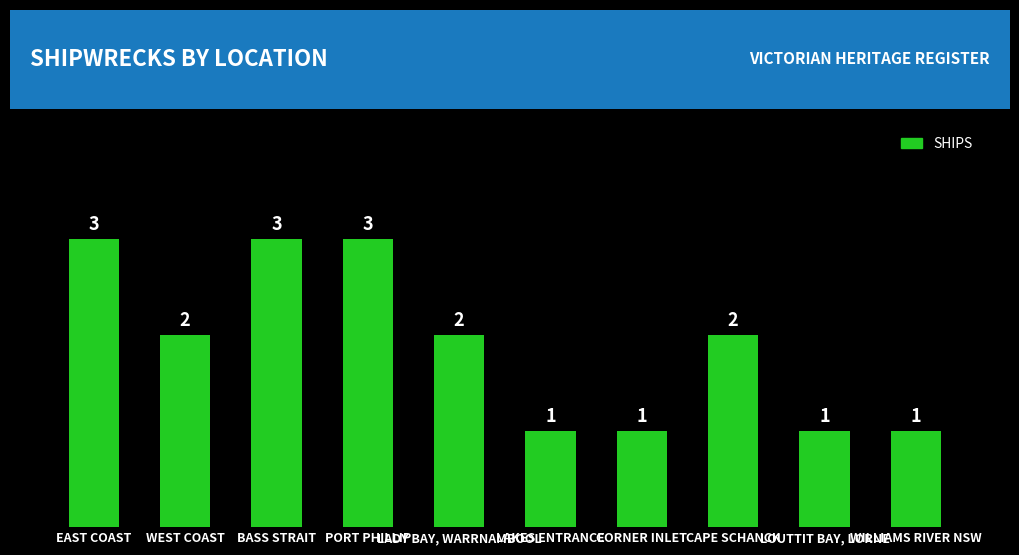

Count the number of categories in the chart.

10